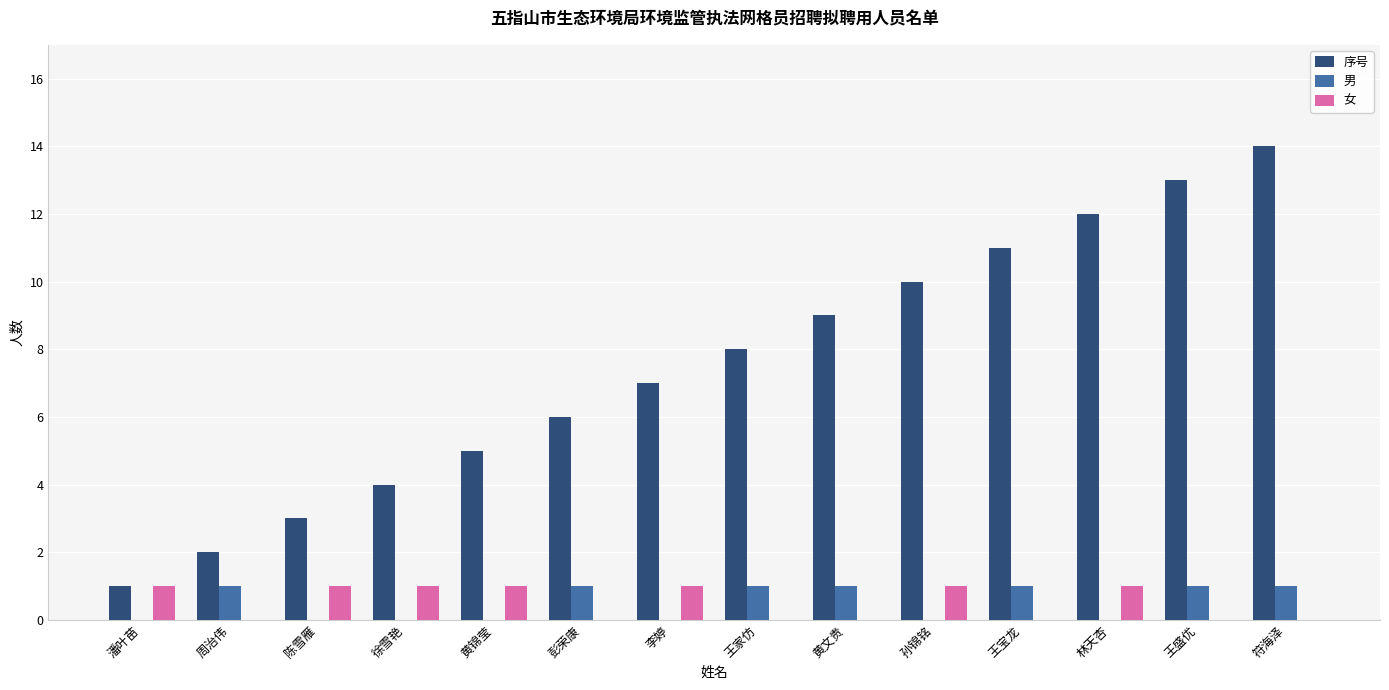

Which series has the largest total across all categories?

序号